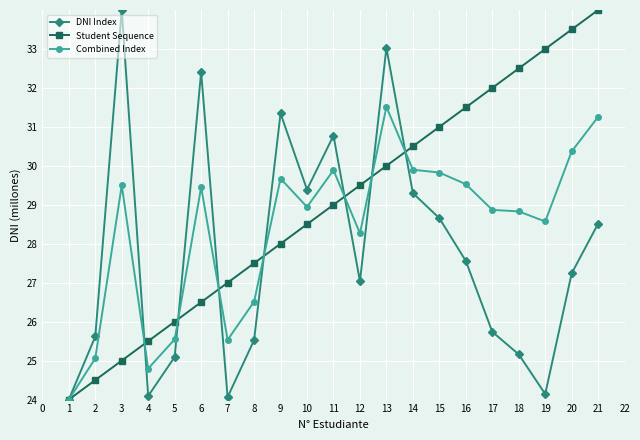

How many lines are shown in the chart?

3